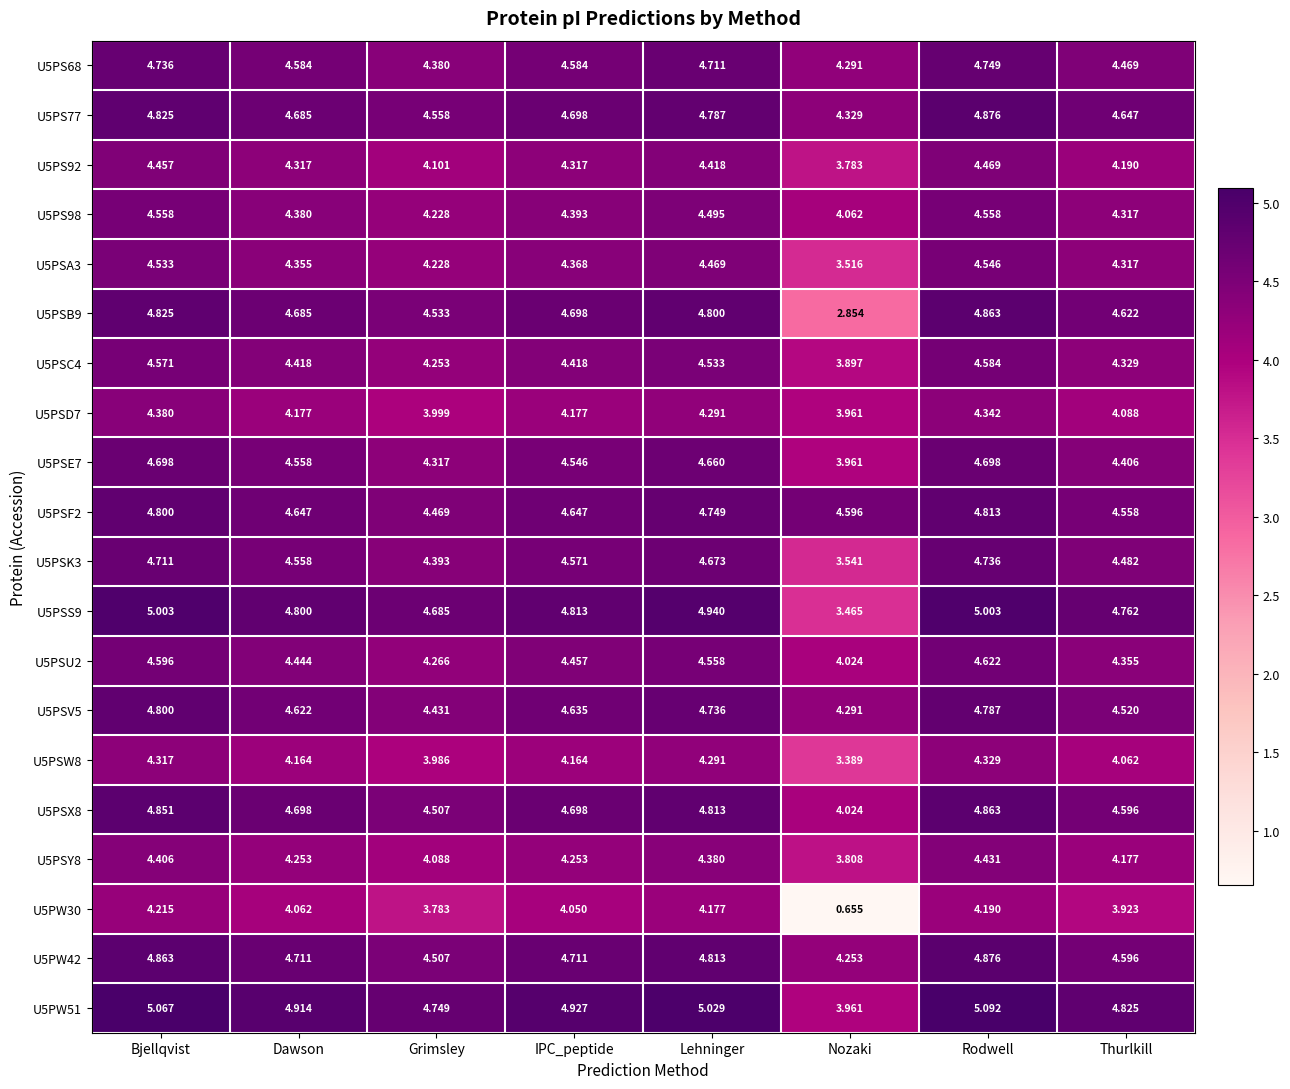

At which category is the sum across all series the highest?

Rodwell